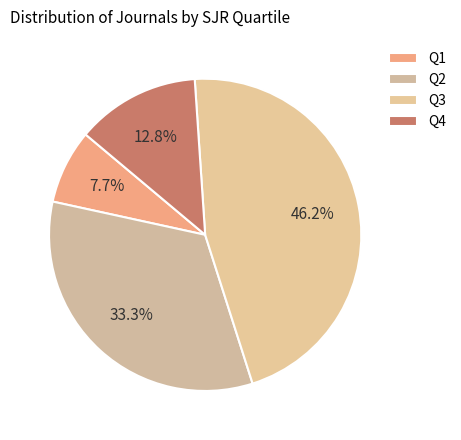

How many slices are in this pie chart?

4